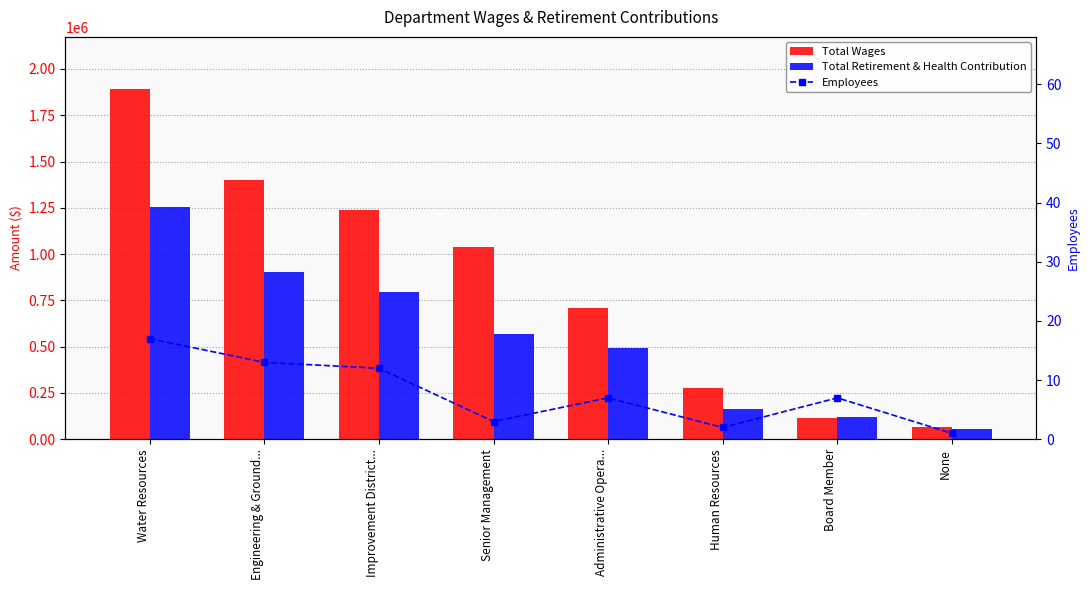

What are all the series names shown in the legend?

Total Wages, Total Retirement & Health Contribution, Employees